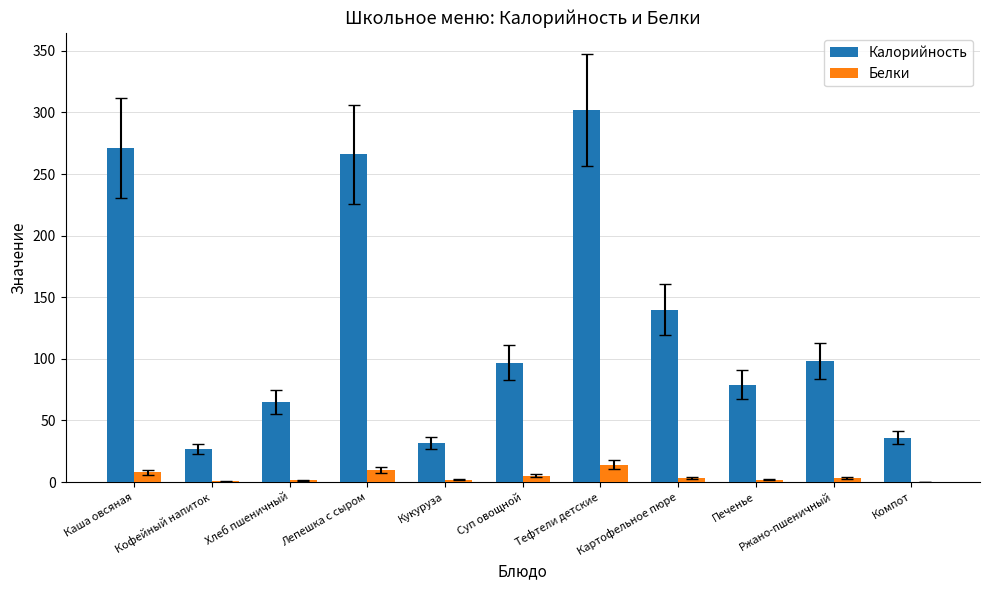

Which series has the widest spread of values?

Калорийность